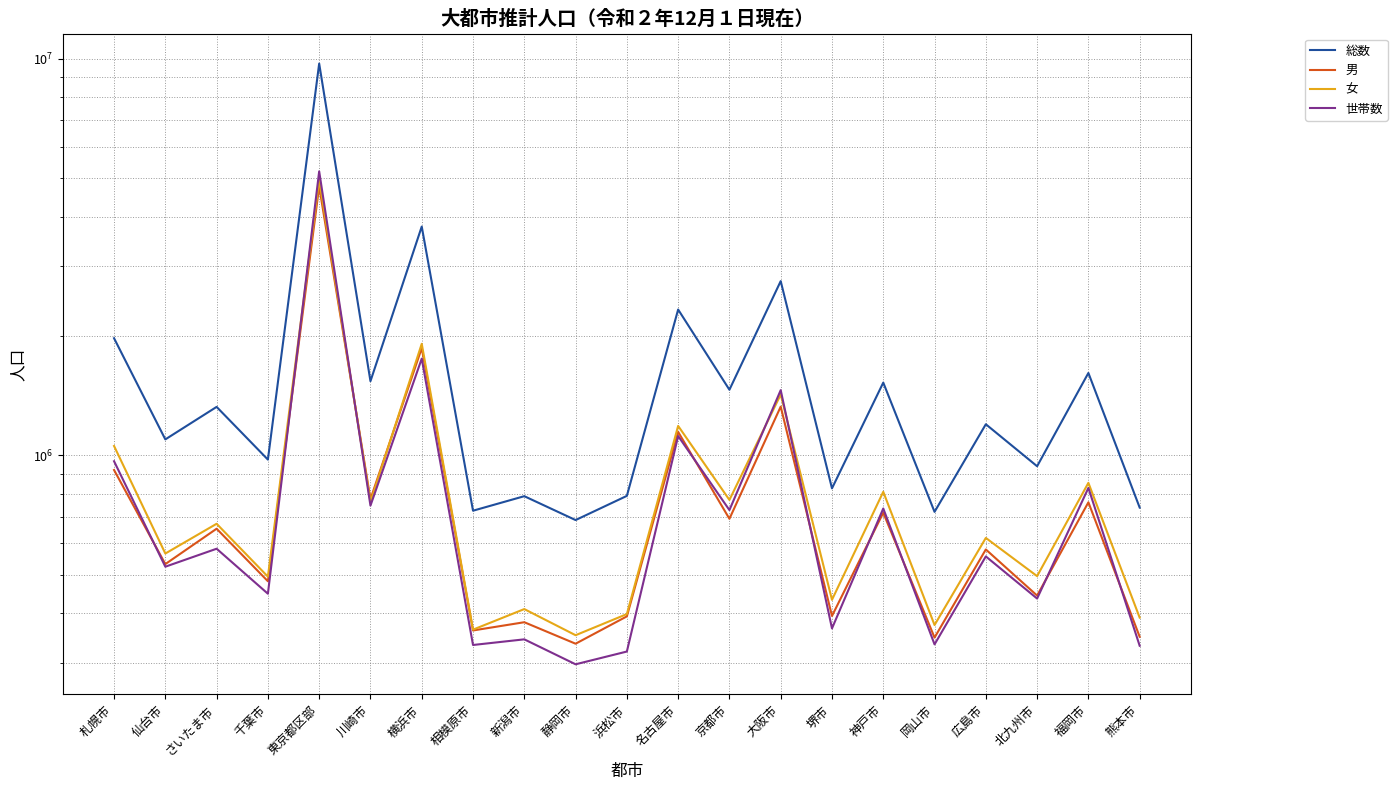

Rank the series by their maximum value, from lowest to highest.

男, 女, 世帯数, 総数